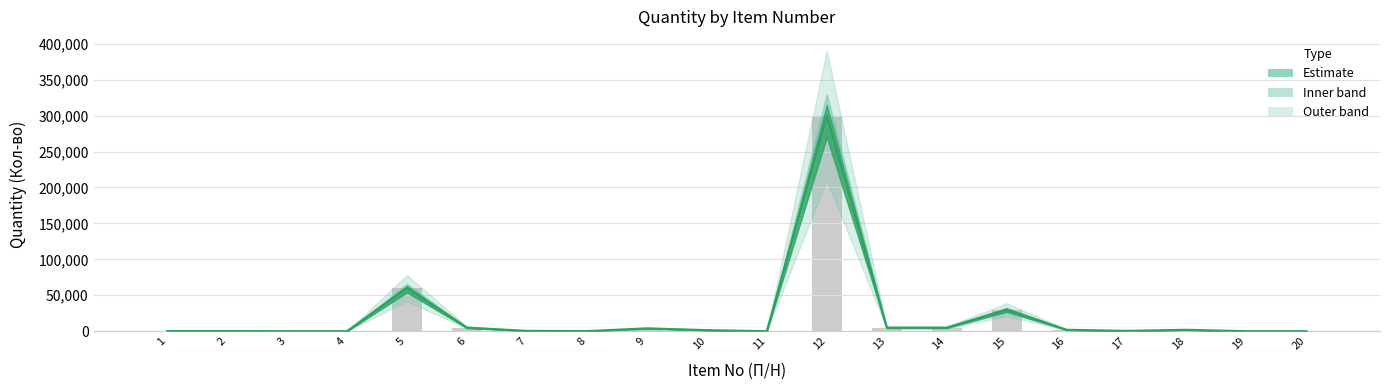

What is the approximate value at 17?

500